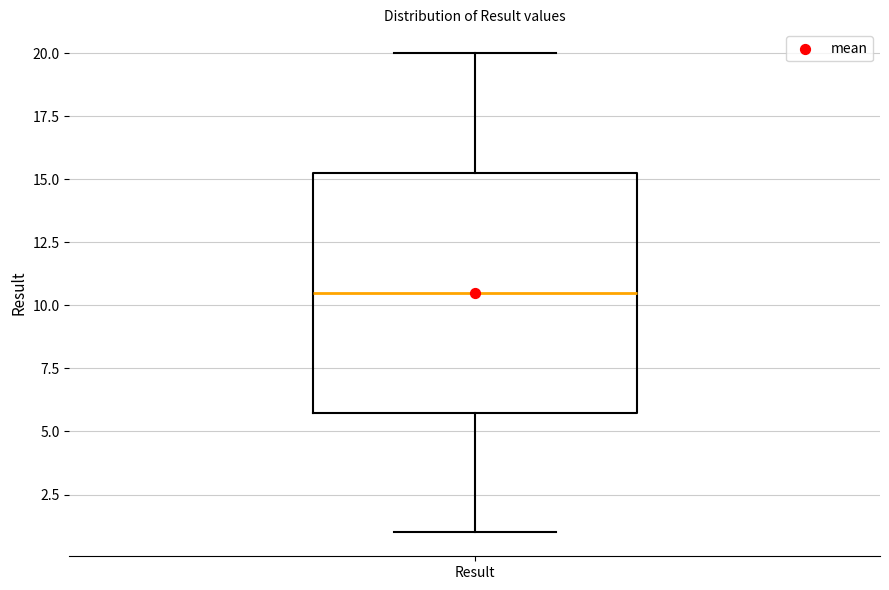

Where does the lower whisker of the box for Result end on the y-axis? The values are not printed on the chart, so give them approximately, as read against the axis.

1.0